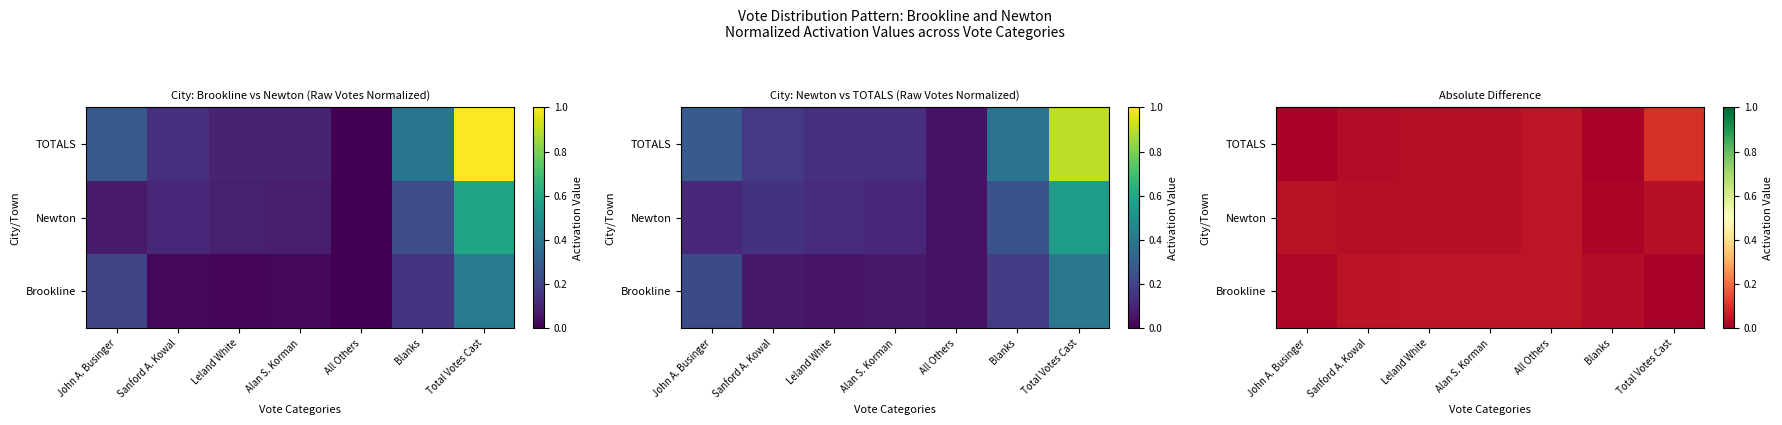

At Sanford A. Kowal, list the series in order from smallest to largest.

TOTALS, Newton, Brookline